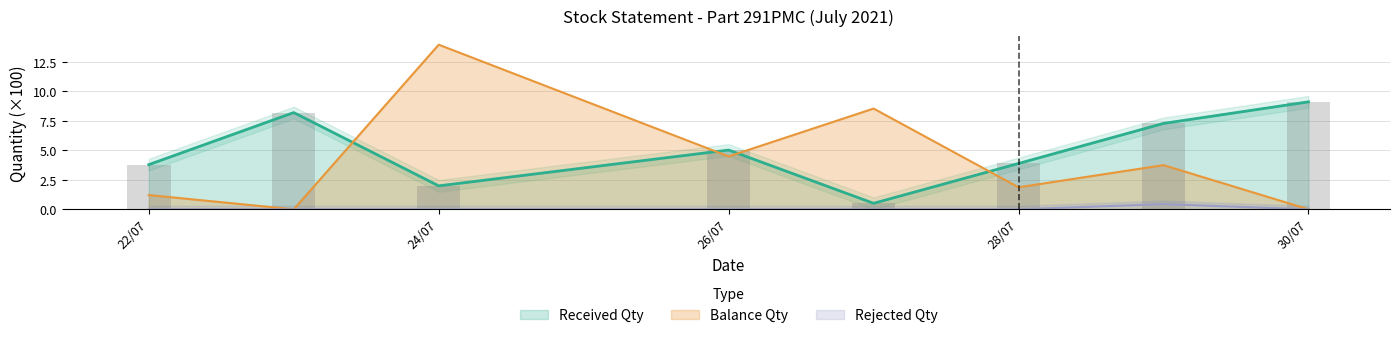

After their last crossing, which series has the higher values: Balance Qty or Received Qty?

Received Qty